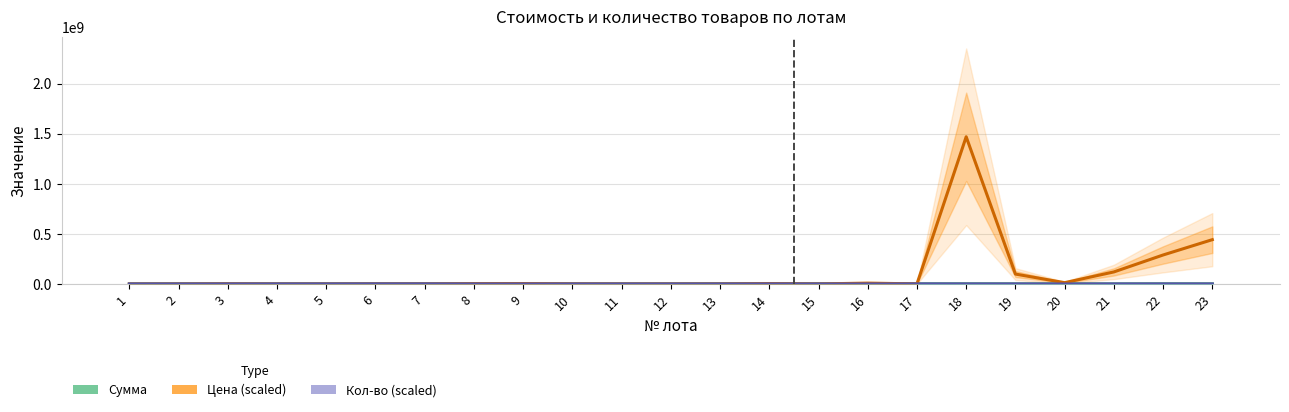

True or false: Кол-во (scaled) (Forecast) has a value of 414.1 at 19.

False